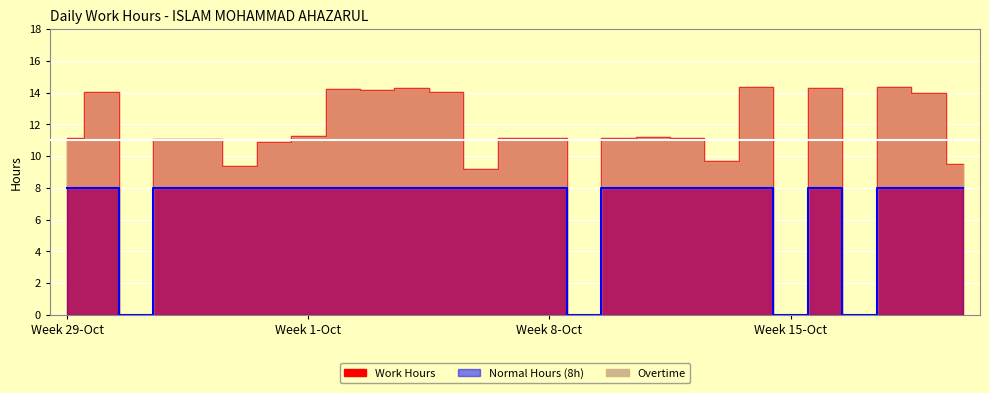

The Normal Hours series shows 8.0 at 8. True or false?

True